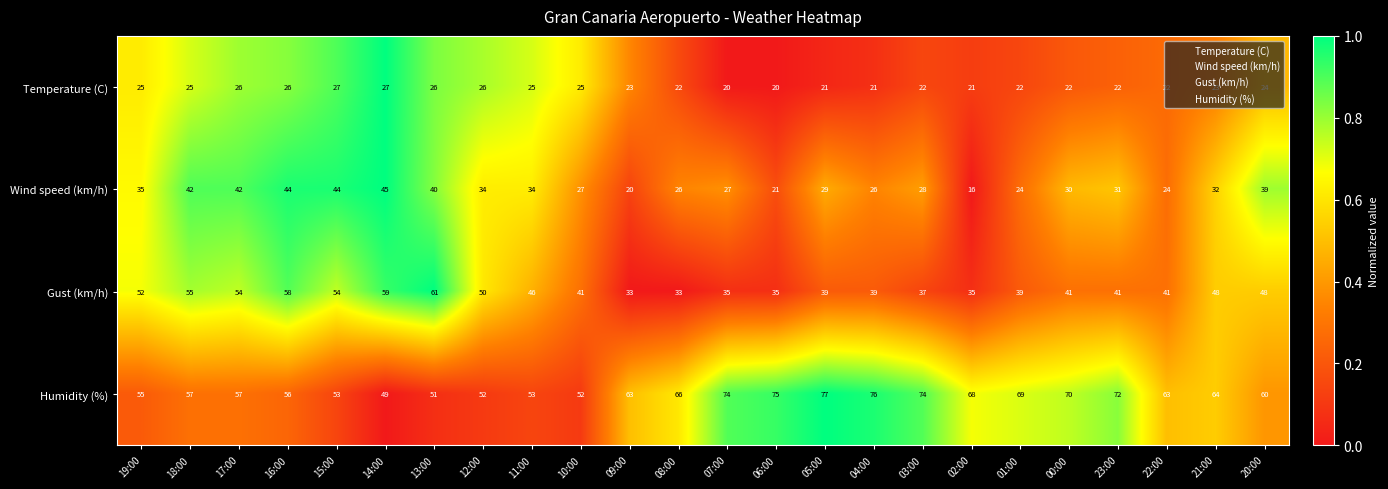

Where does the Gust (km/h) series first go above 41?

19:00